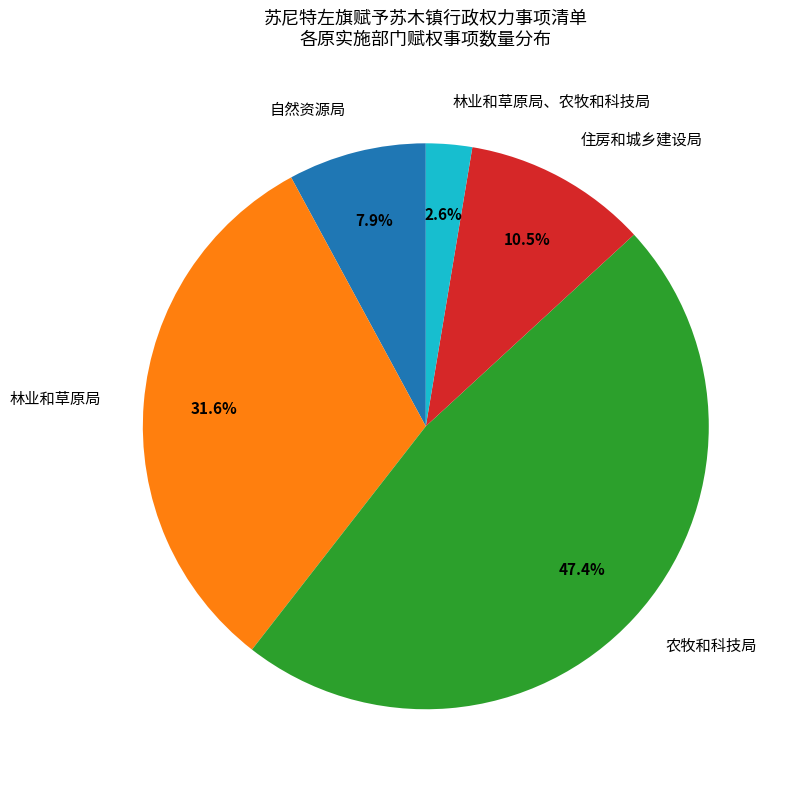

Which category has the smallest portion of the pie?

林业和草原局、农牧和科技局